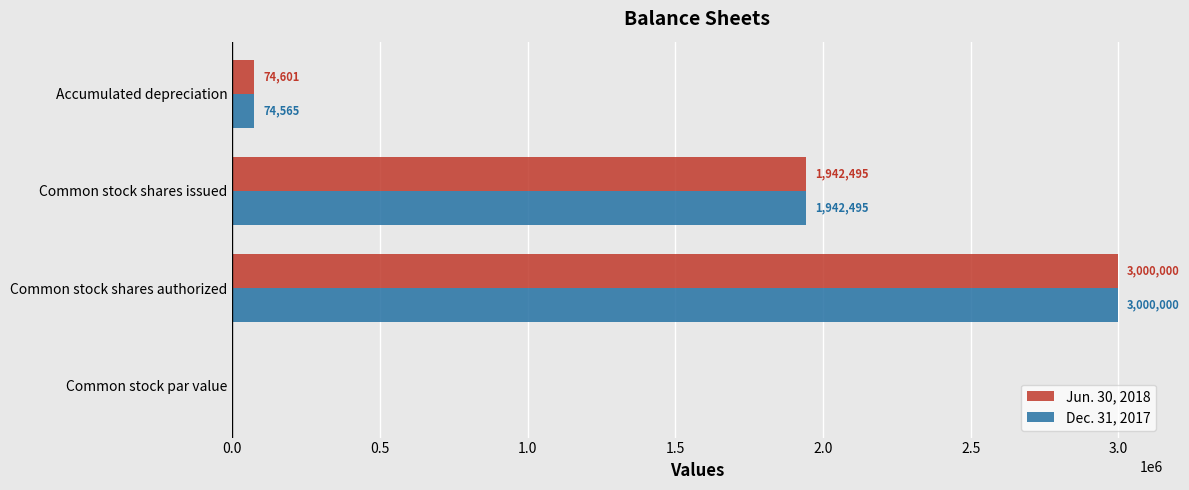

What is the highest value of the Jun. 30, 2018 series?

3000000